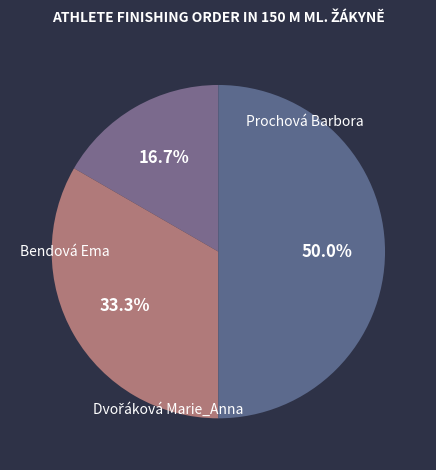

Between Bendová Ema and Dvořáková Marie_Anna, which is larger?

Dvořáková Marie_Anna